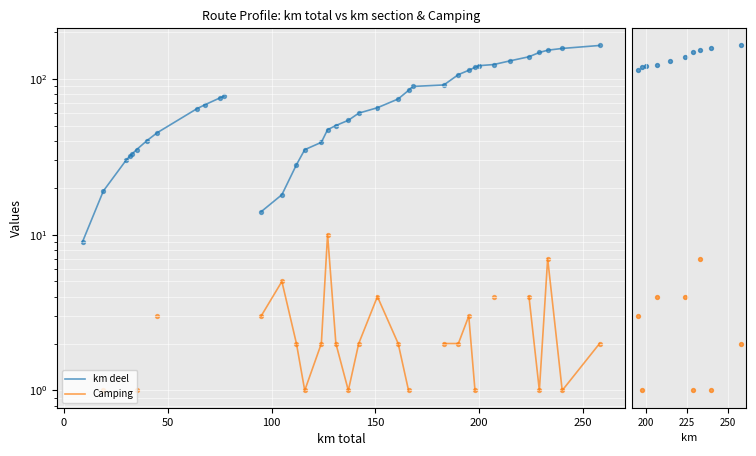

Which series contains the lowest Y value?

Camping